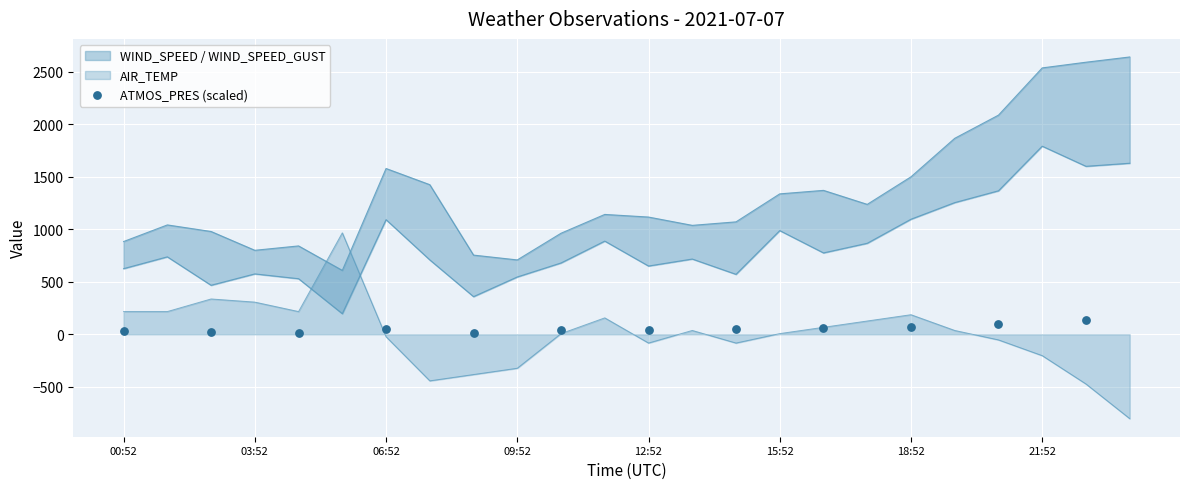

Between 03:52 and 21:52, which is larger?

21:52